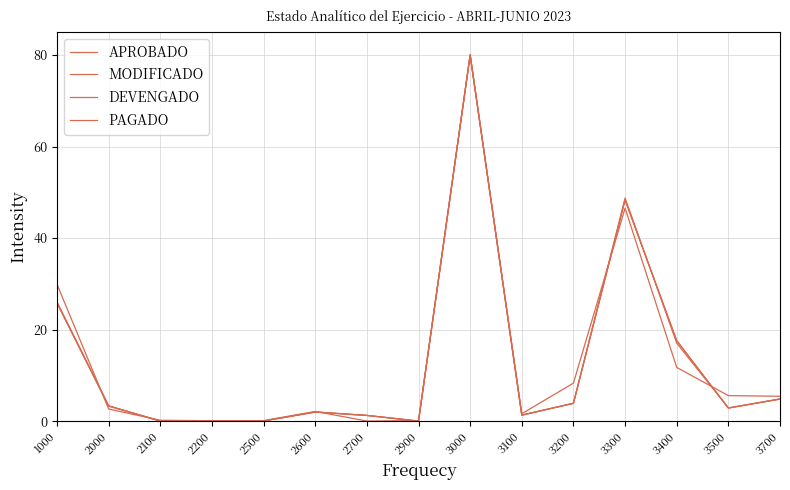

What is the difference between the second highest and minimum values in the APROBADO series?

46.5